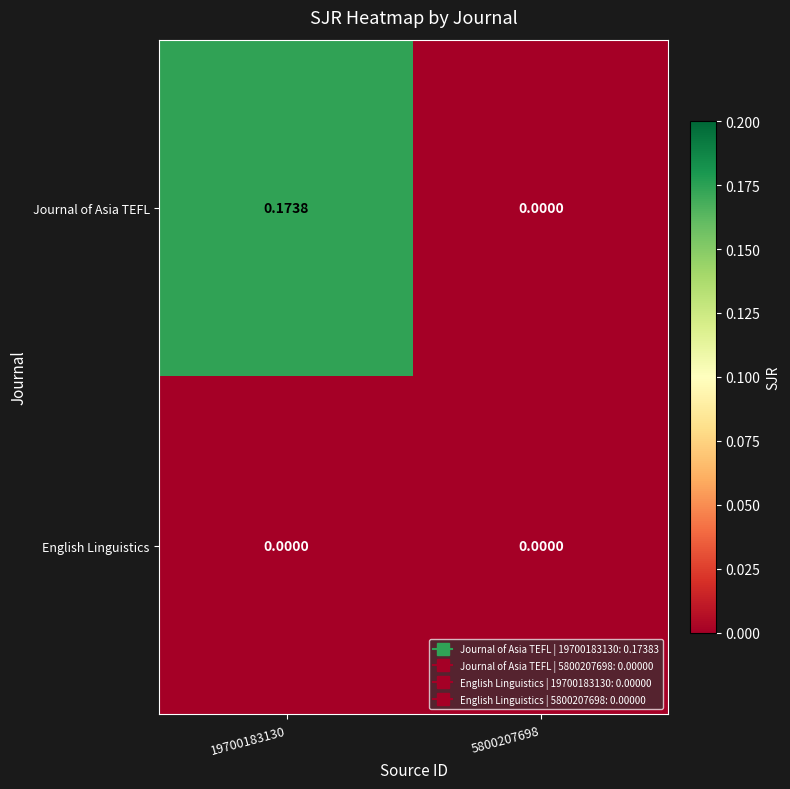

Which series changed the most between 19700183130 and 5800207698?

Journal of Asia TEFL